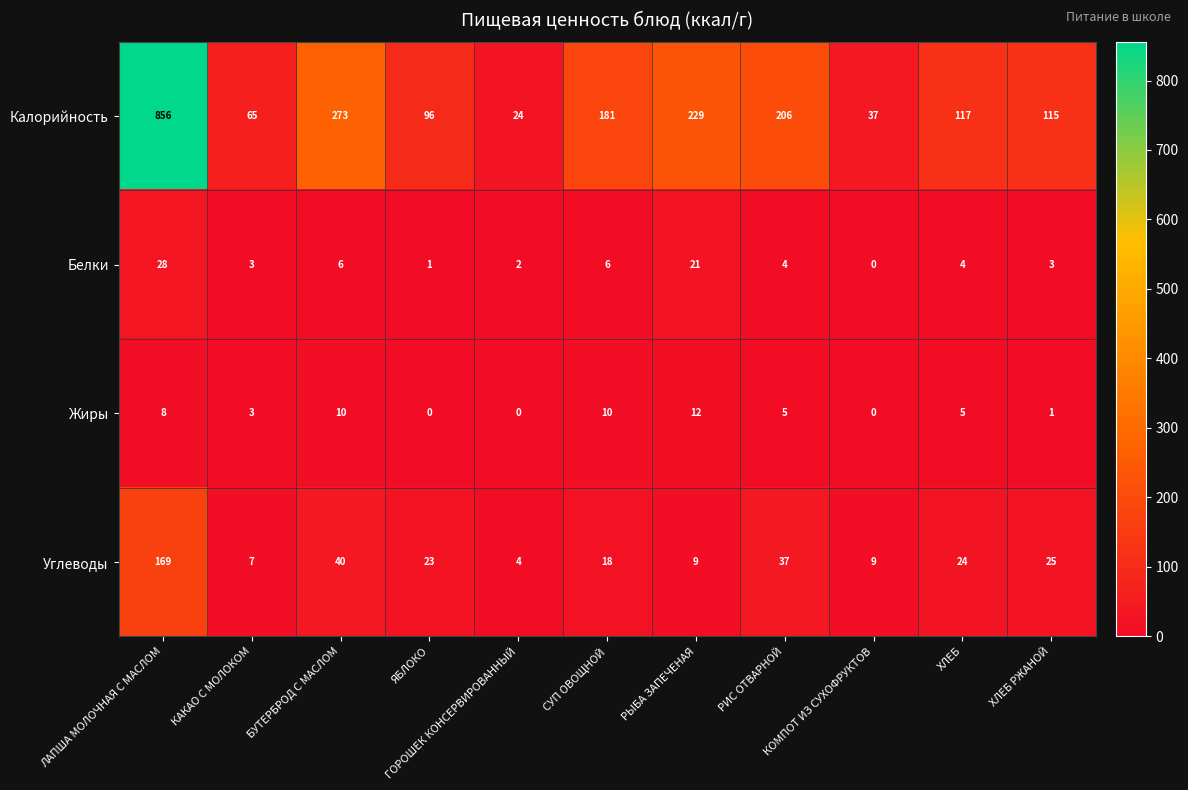

What is the average value of the Калорийность series?

200